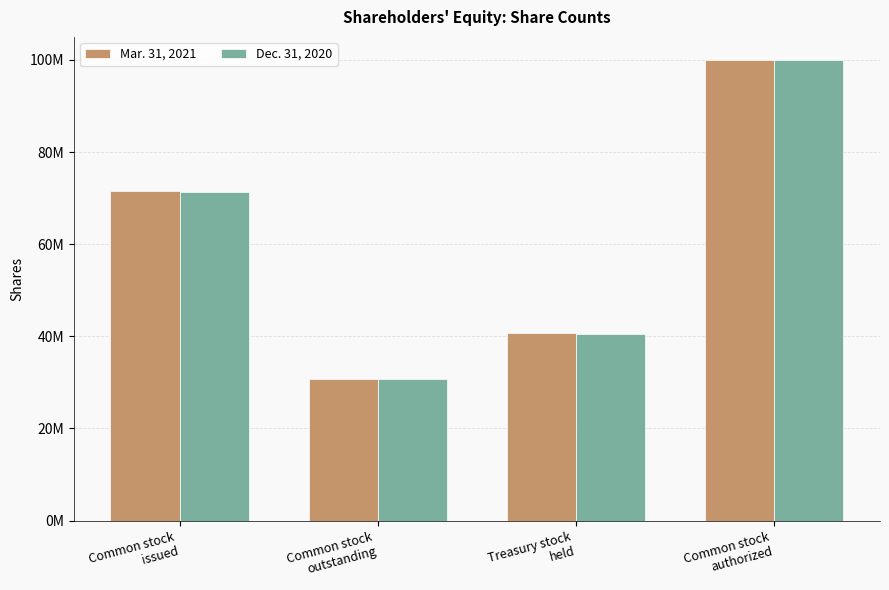

Are the bars grouped side by side (vs. stacked)?

Yes